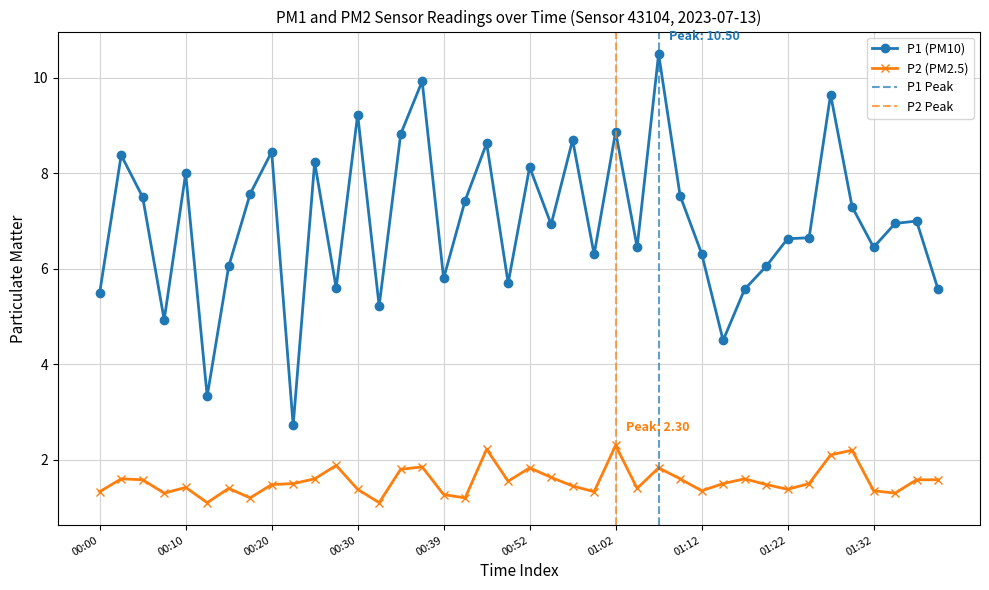

Which series has the largest total across all categories?

P1